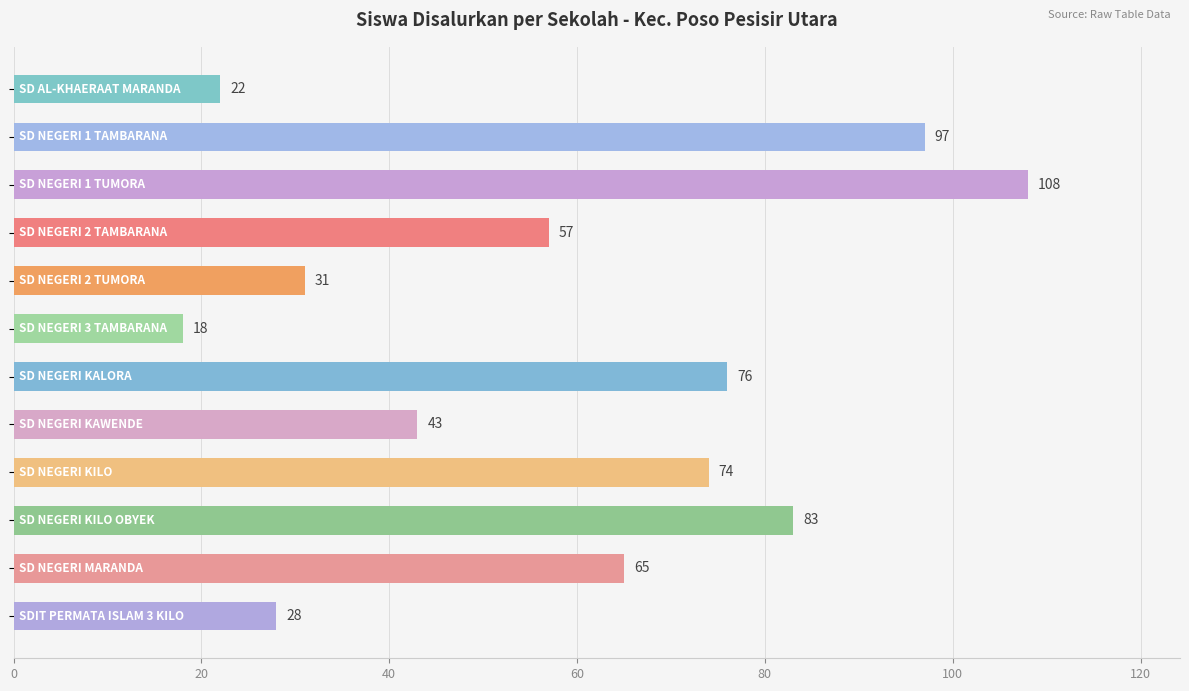

Are the bars grouped side by side (vs. stacked)?

No